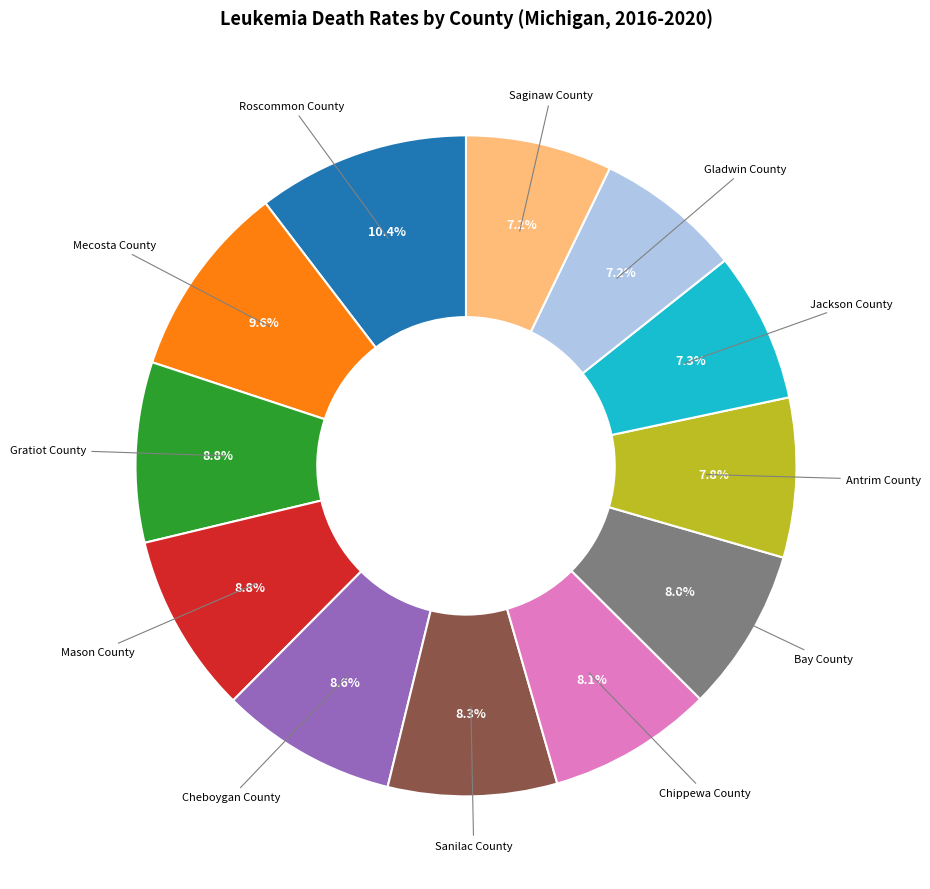

Does any single category account for the majority?

No